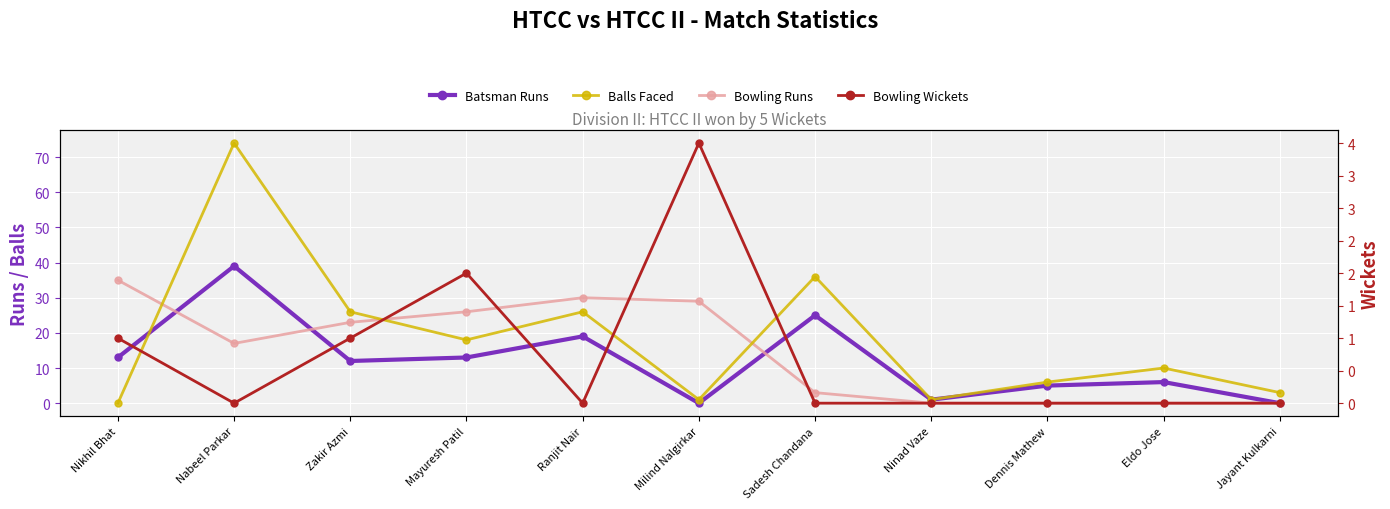

How many interior local valleys does the Balls Faced series have?

3